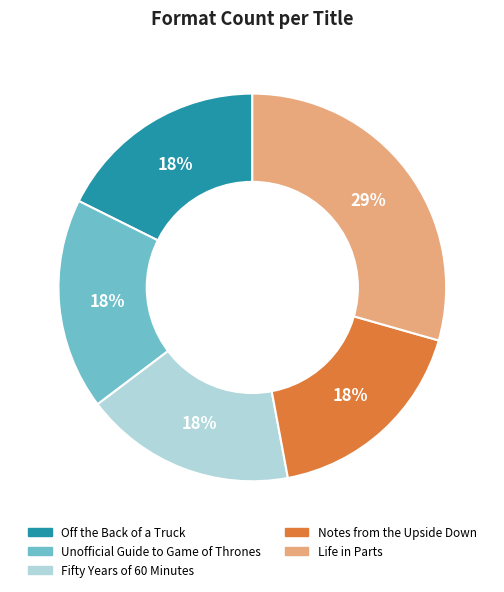

Is Unofficial Guide to Game of Thrones the majority of the pie?

No